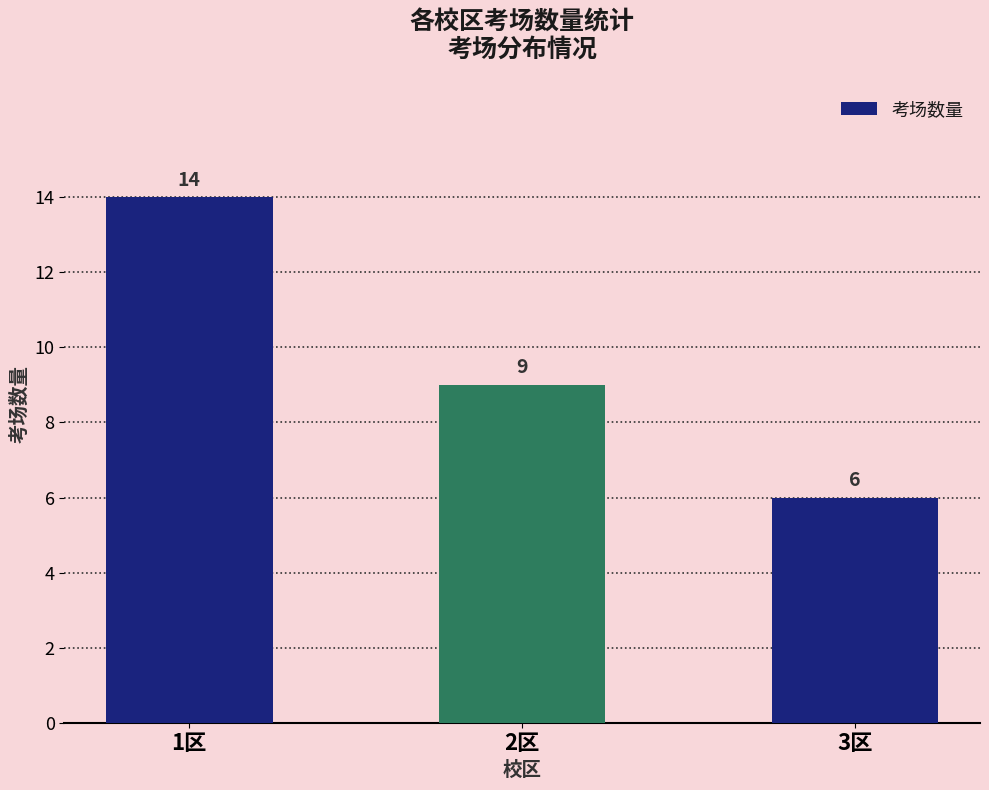

Does the chart contain stacked bars?

No